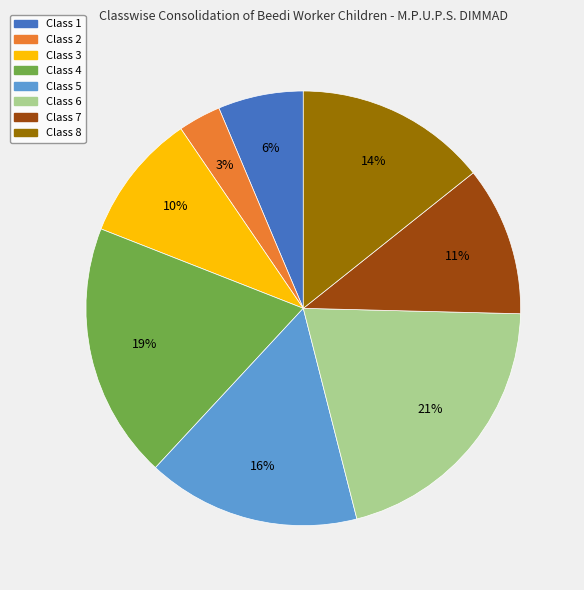

What is the largest slice in the pie chart?

Class 6